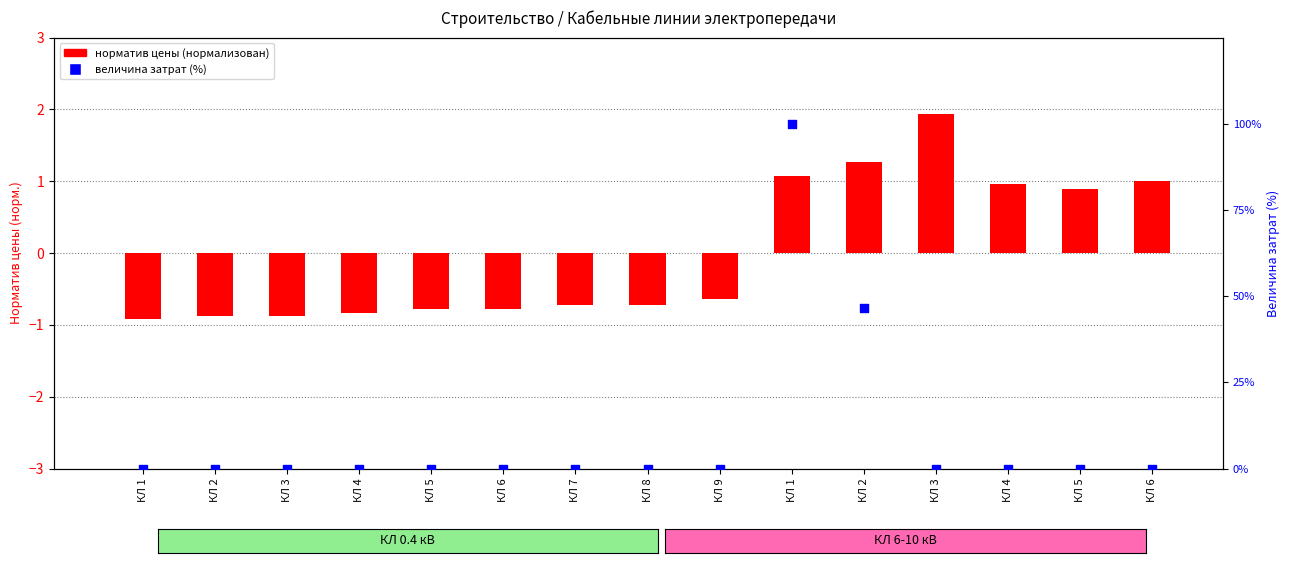

Is the value of норматив цены (нормализован) at КЛ 7 greater than the value of величина затрат (%) at КЛ 7?

No